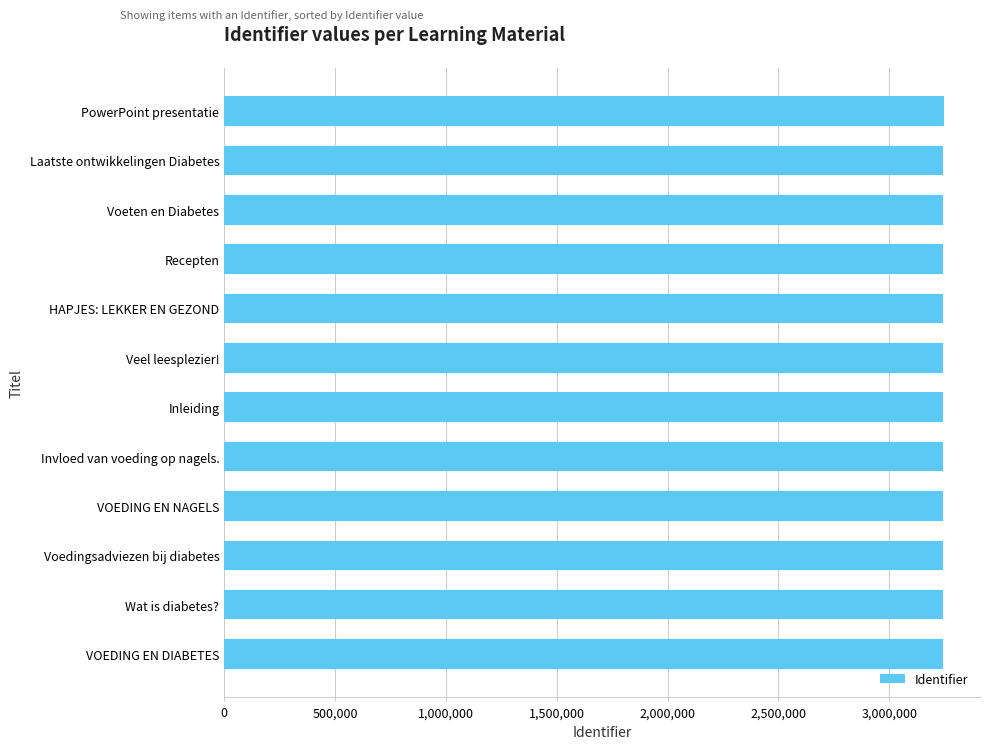

Is it true that the value at Inleiding is 3240162?

True